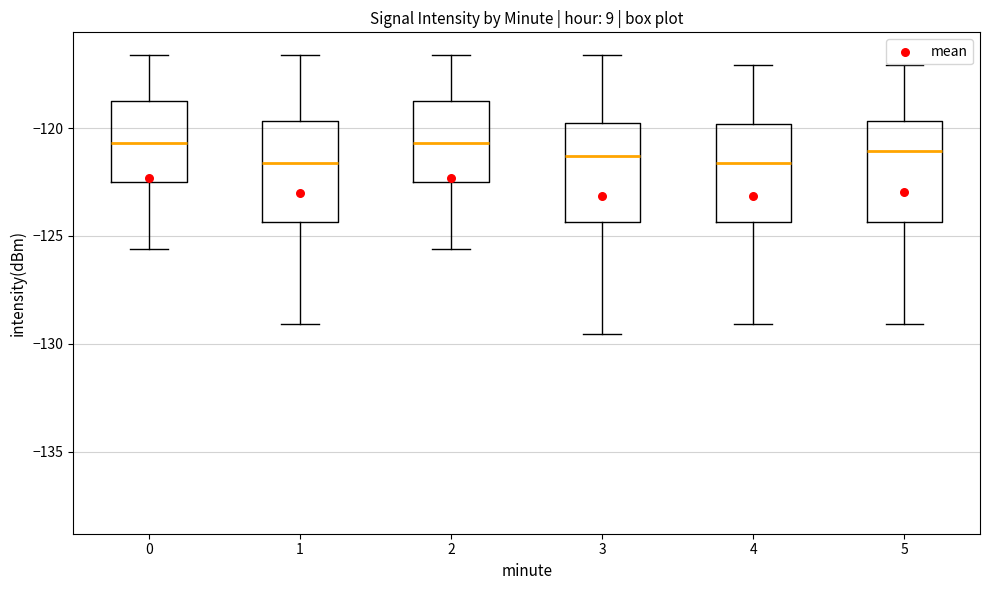

Reading left to right, read every box against the y-axis: the position of its median line, the range the box covers, and the ends of its whiskers. The values are not printed on the chart, so give them approximately, as read against the axis.

0: median -120.5, box -122.5 to -119.0, whiskers -125.5 to -116.5
1: median -121.5, box -124.5 to -119.5, whiskers -129.0 to -116.5
2: median -120.5, box -122.5 to -119.0, whiskers -125.5 to -116.5
3: median -121.5, box -124.5 to -120.0, whiskers -129.5 to -116.5
4: median -121.5, box -124.5 to -120.0, whiskers -129.0 to -117.0
5: median -121.0, box -124.5 to -119.5, whiskers -129.0 to -117.0